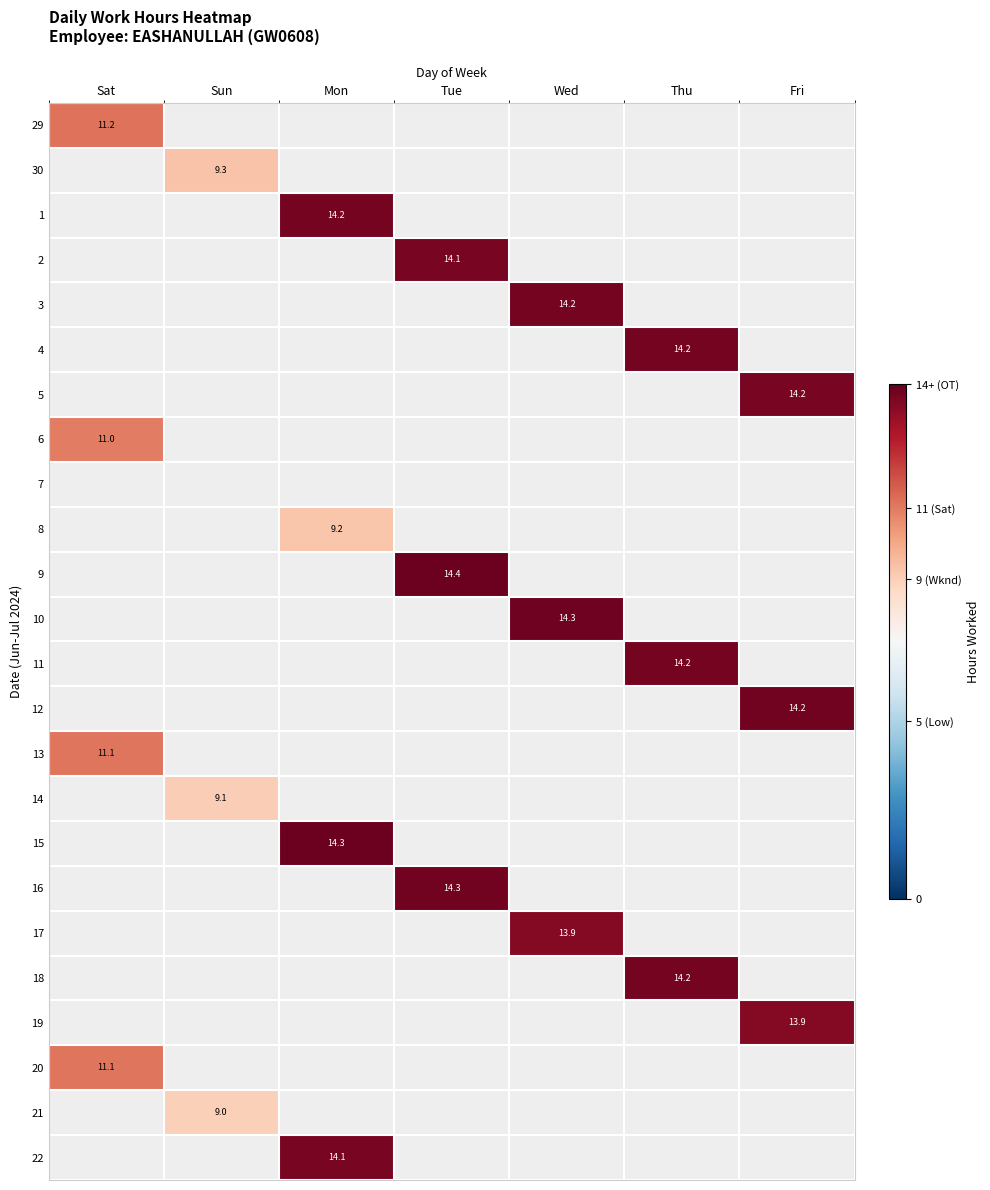

At how many categories does at least one series exceed 10?

6